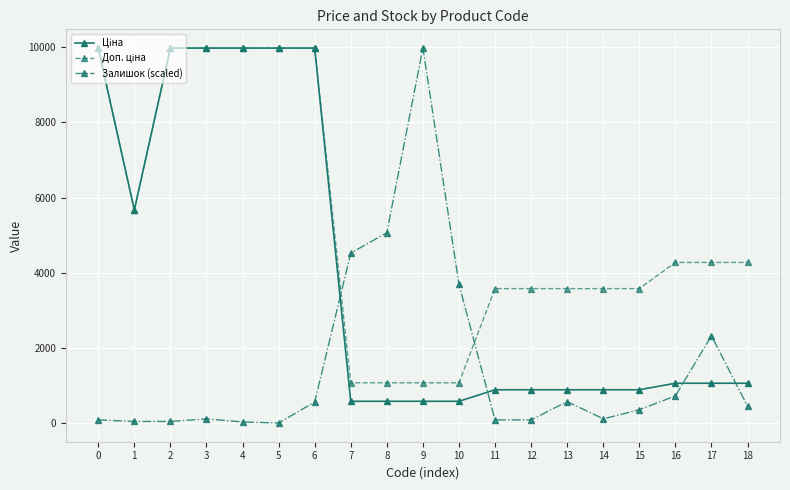

Which series has the widest spread of values?

Залишок (scaled)